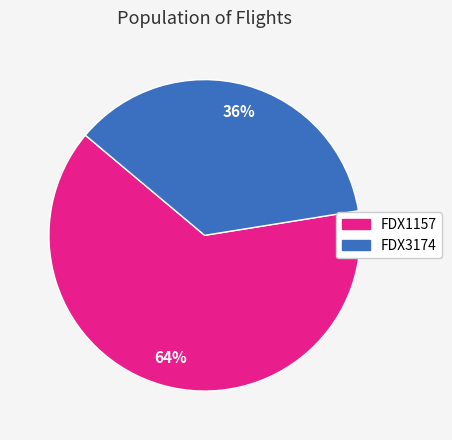

Is FDX1157 the majority of the pie?

Yes